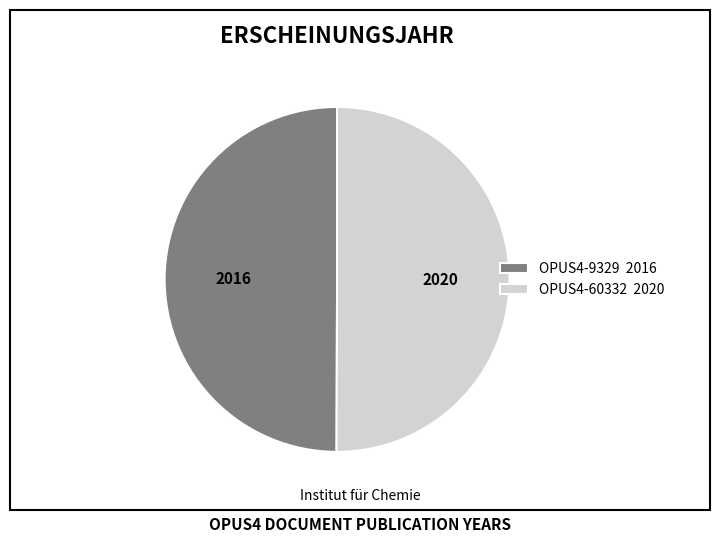

Approximately how many times larger is the value at OPUS4-9329 compared to OPUS4-60332?

1.0